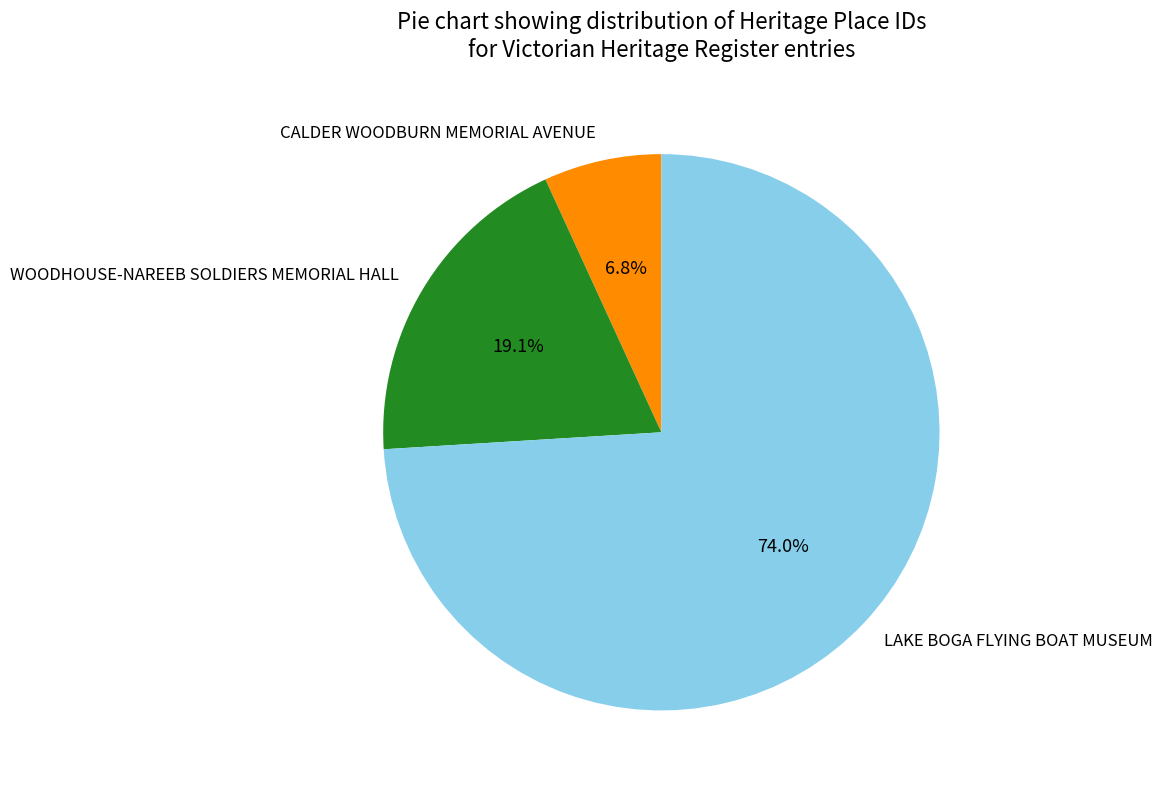

To the nearest percent, what percentage of the pie is LAKE BOGA FLYING BOAT MUSEUM?

74%